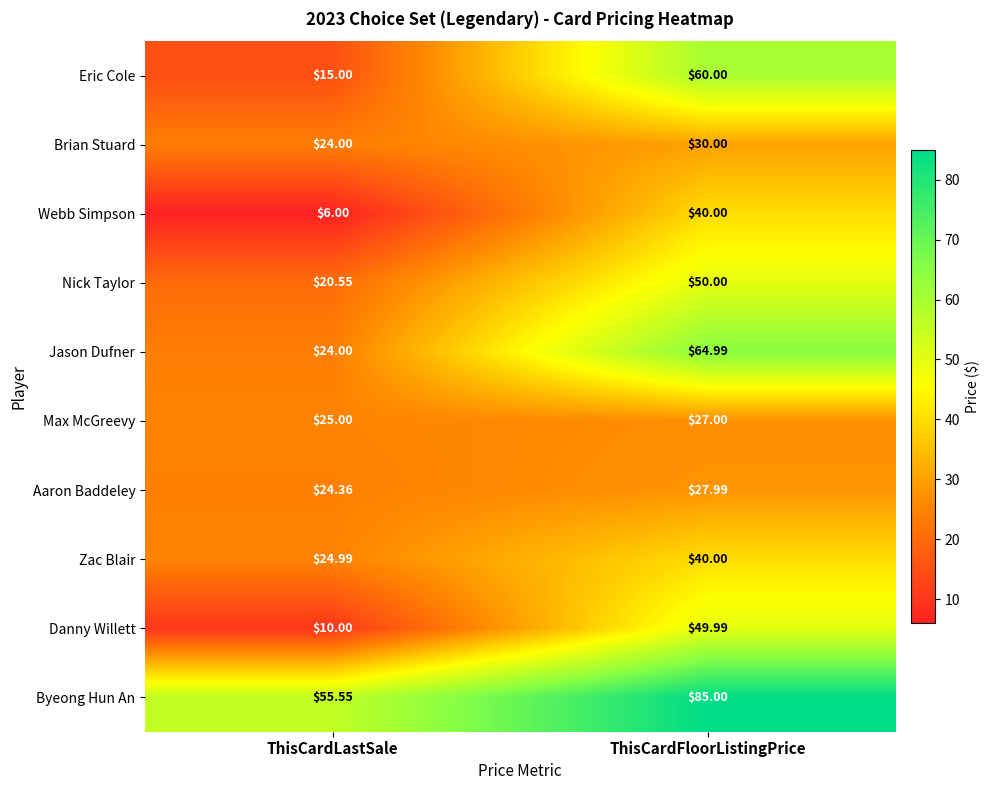

Which series changed the most between ThisCardLastSale and ThisCardFloorListingPrice?

Eric Cole